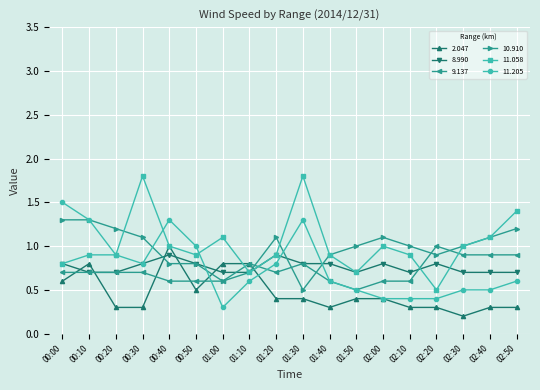

How many lines are shown in the chart?

6